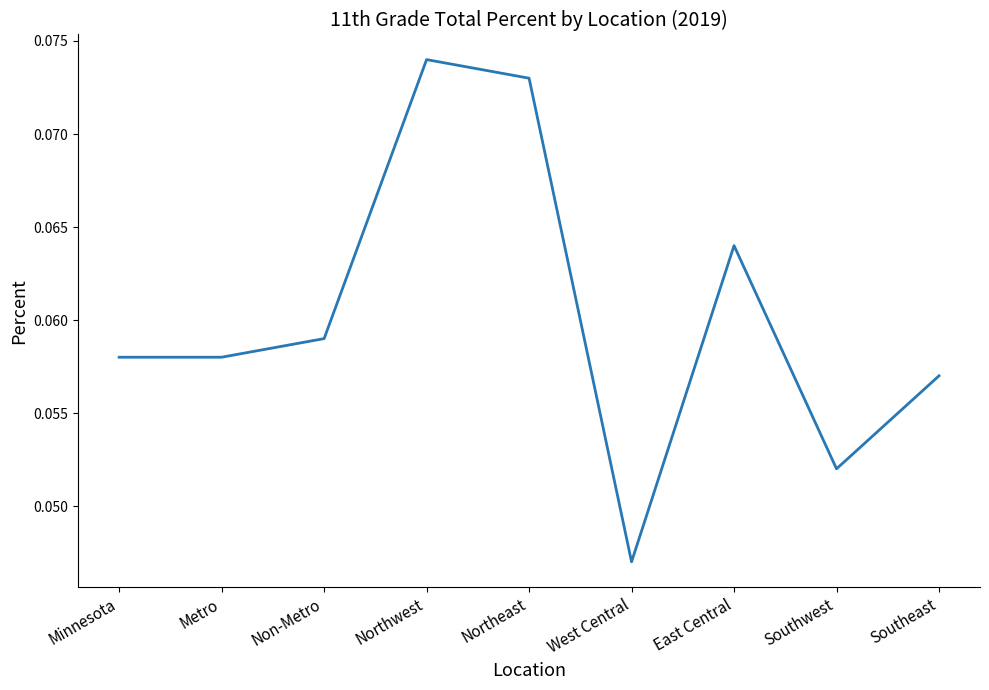

Which has a higher value, Southwest or West Central?

Southwest